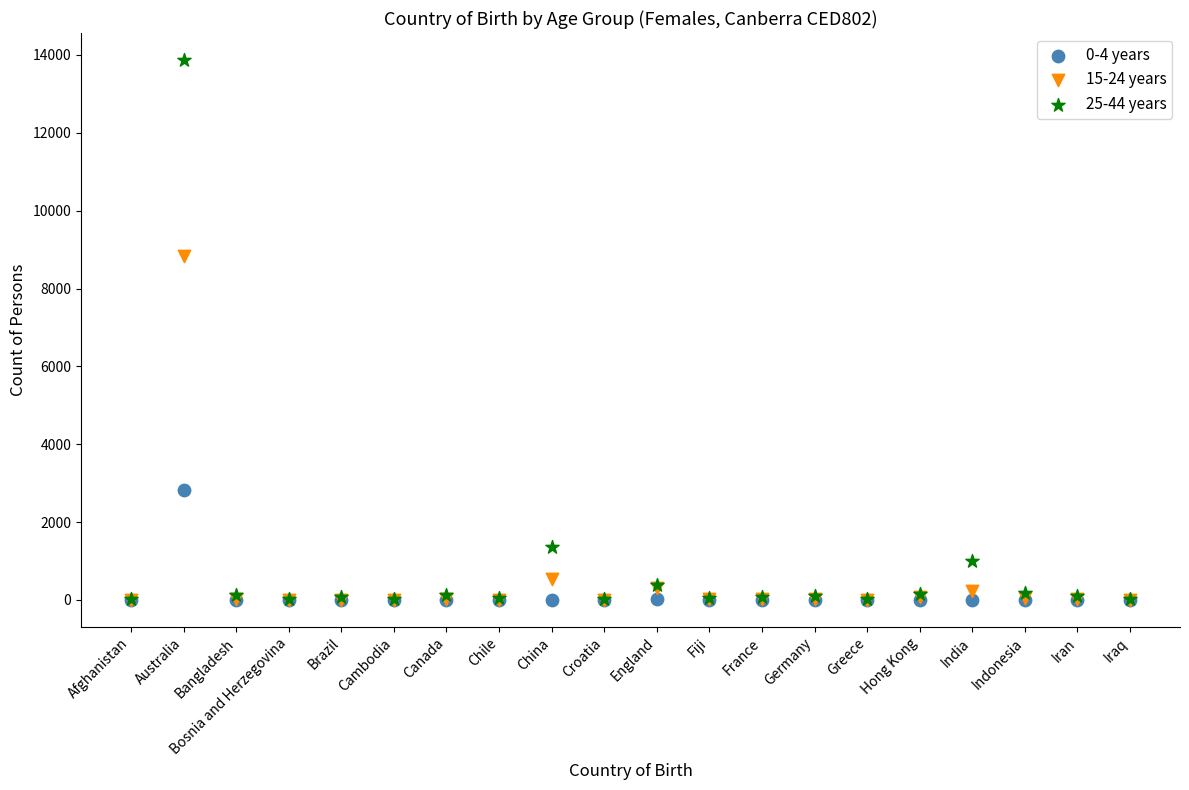

Which series contains the highest Y value?

25-44 years